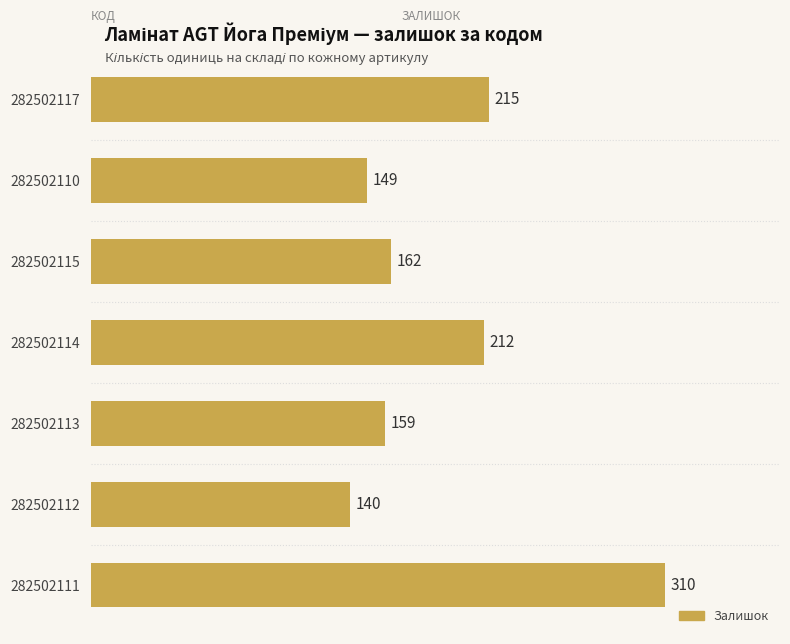

What is the maximum value shown in the chart?

310